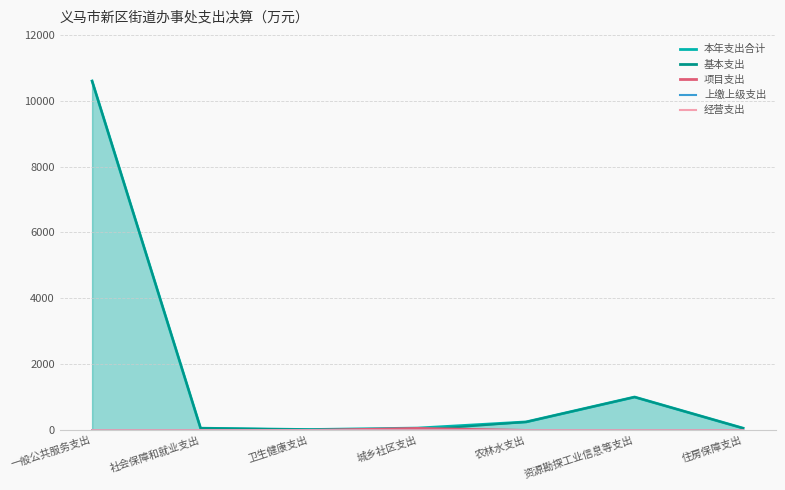

Reading left to right, extract all data points from this chart.

本年支出合计: 10598.8	56.3	15.4	60.0	247.2	1003.0	57.4
基本支出: 10598.8	56.3	15.4	0.0	247.2	1003.0	57.4
项目支出: 0.0	0.0	0.0	60.0	0.0	0.0	0.0